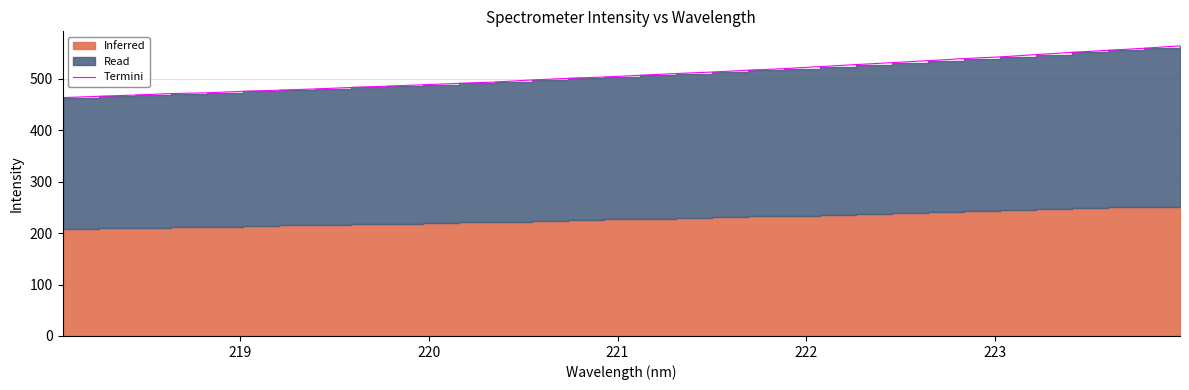

What is the difference between the maximum and second lowest values?

98.1